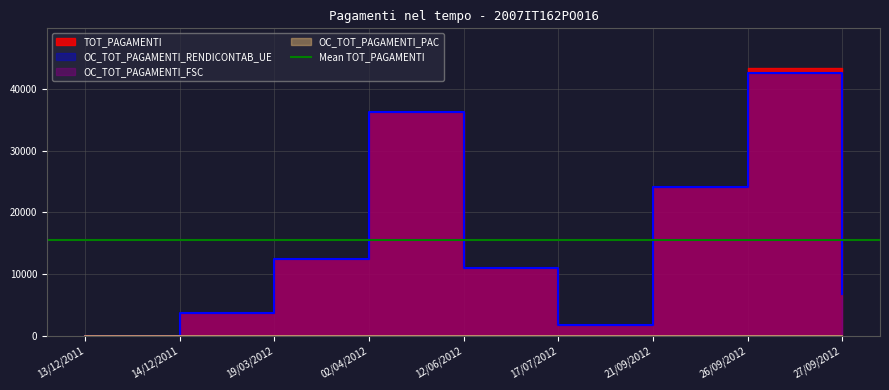

Which label corresponds to the smallest value in the chart?

13/12/2011